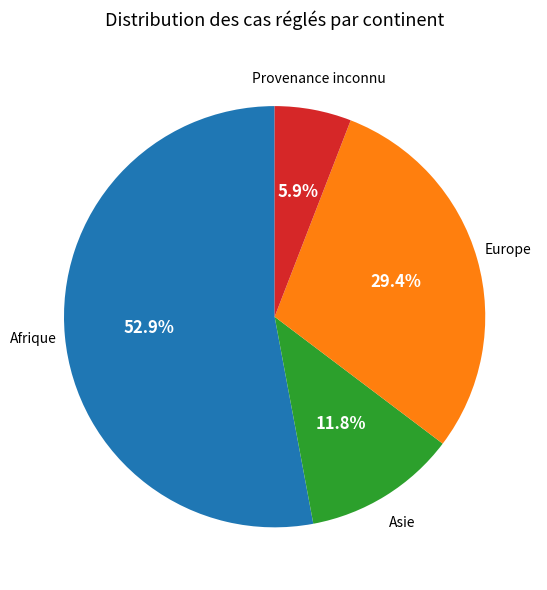

Count the number of slices in the pie.

4